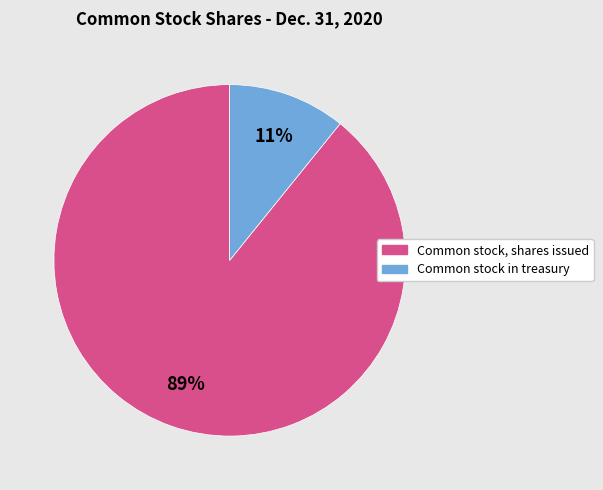

Which has a higher value, Common stock, shares issued or Common stock in treasury?

Common stock, shares issued